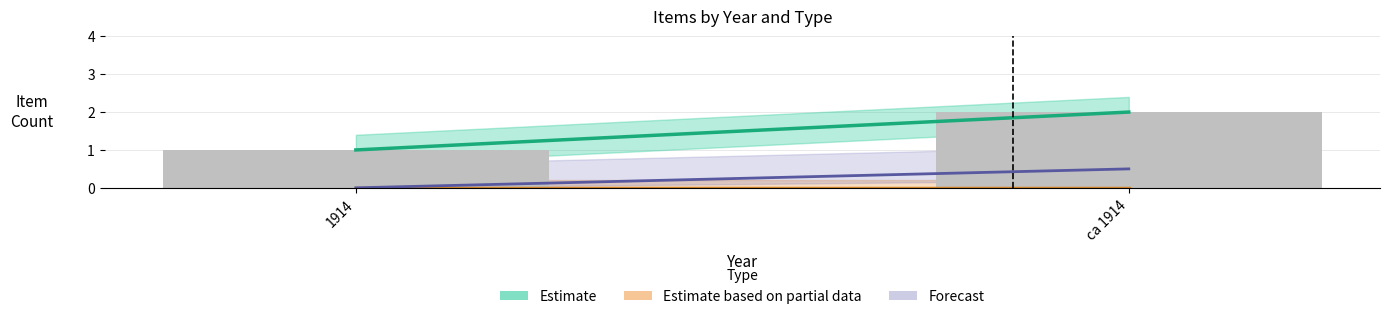

How many bars are there in total?

2